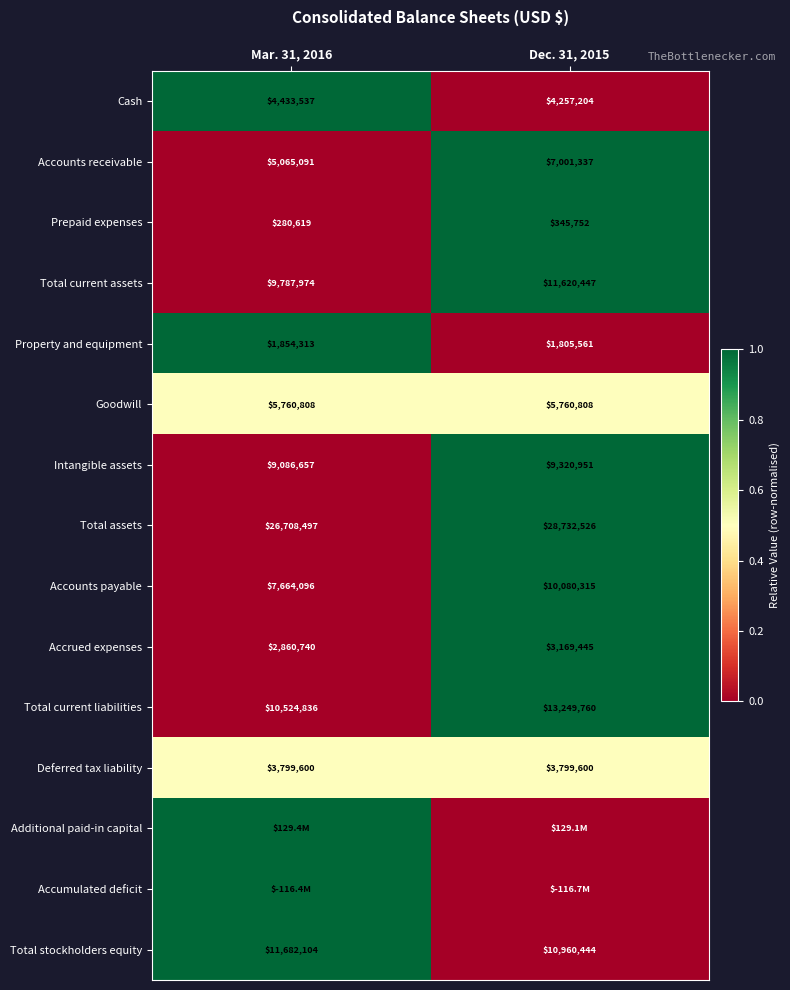

Rank the categories by Total assets value from highest to lowest.

Dec. 31, 2015, Mar. 31, 2016